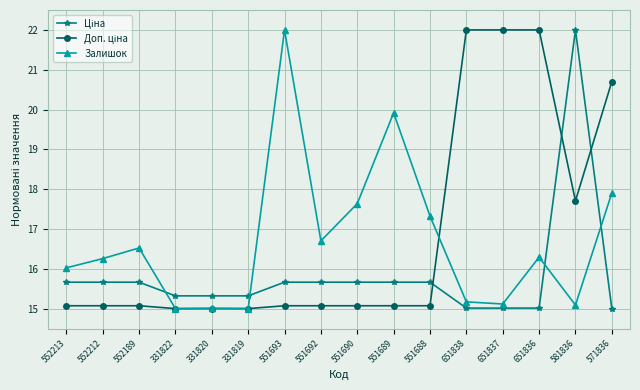

Is it true that Залишок equals 22.0 at 551693?

True